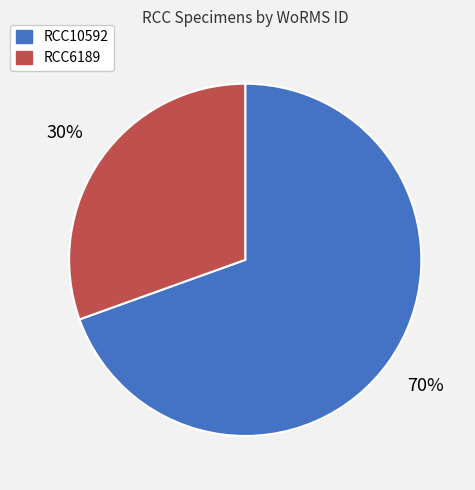

Which category has the biggest portion of the pie?

RCC10592